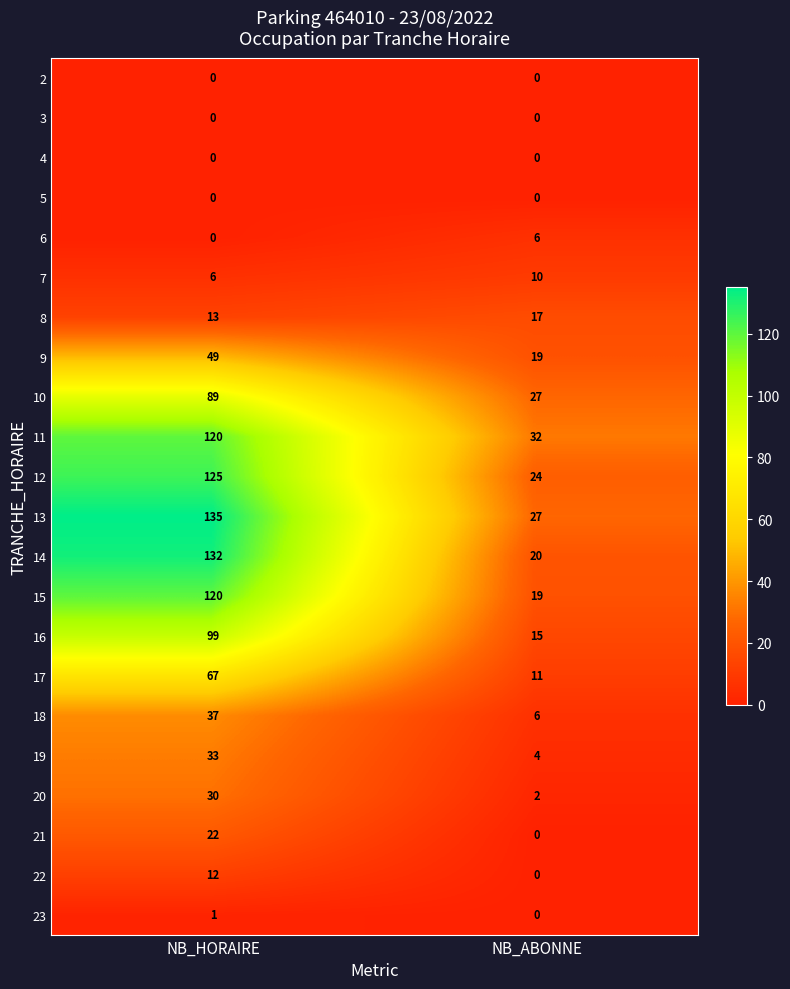

At which category is the sum across all series the highest?

NB_HORAIRE